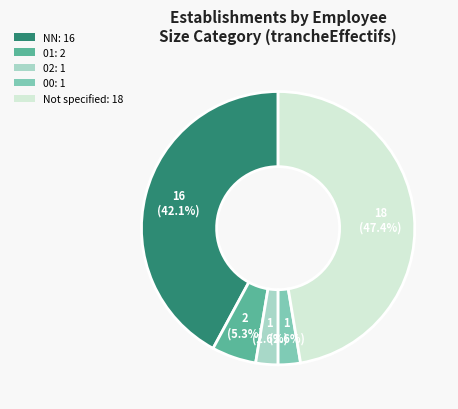

Is there a majority slice in this chart?

No